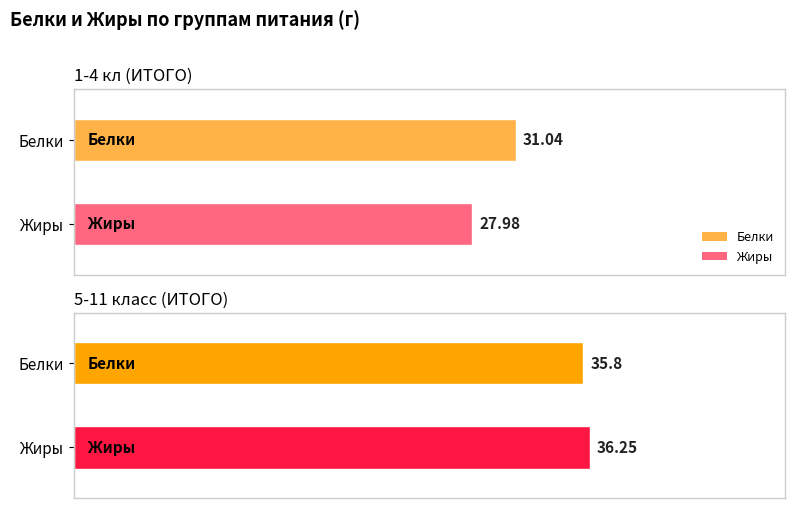

Which has a higher value, 1-4 кл (ИТОГО) or 5-11 класс (ИТОГО)?

5-11 класс (ИТОГО)